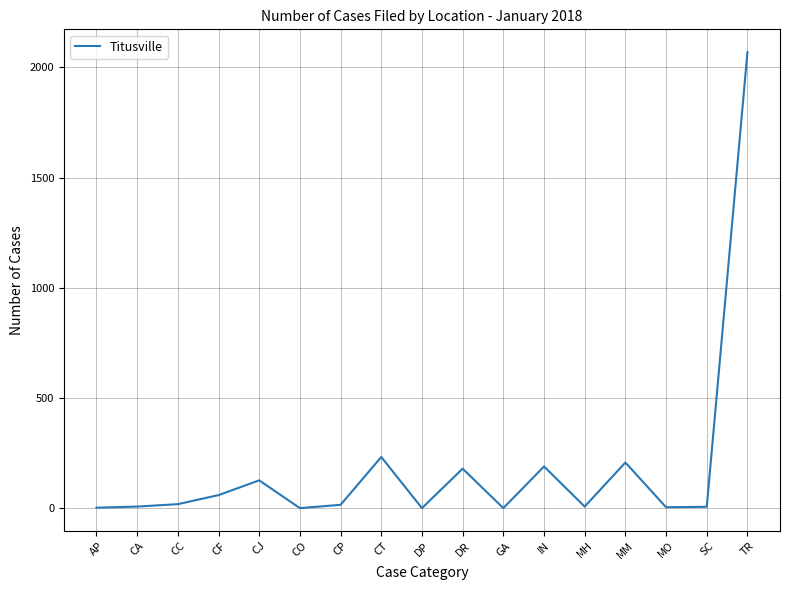

Which has a higher value, CJ or CT?

CT